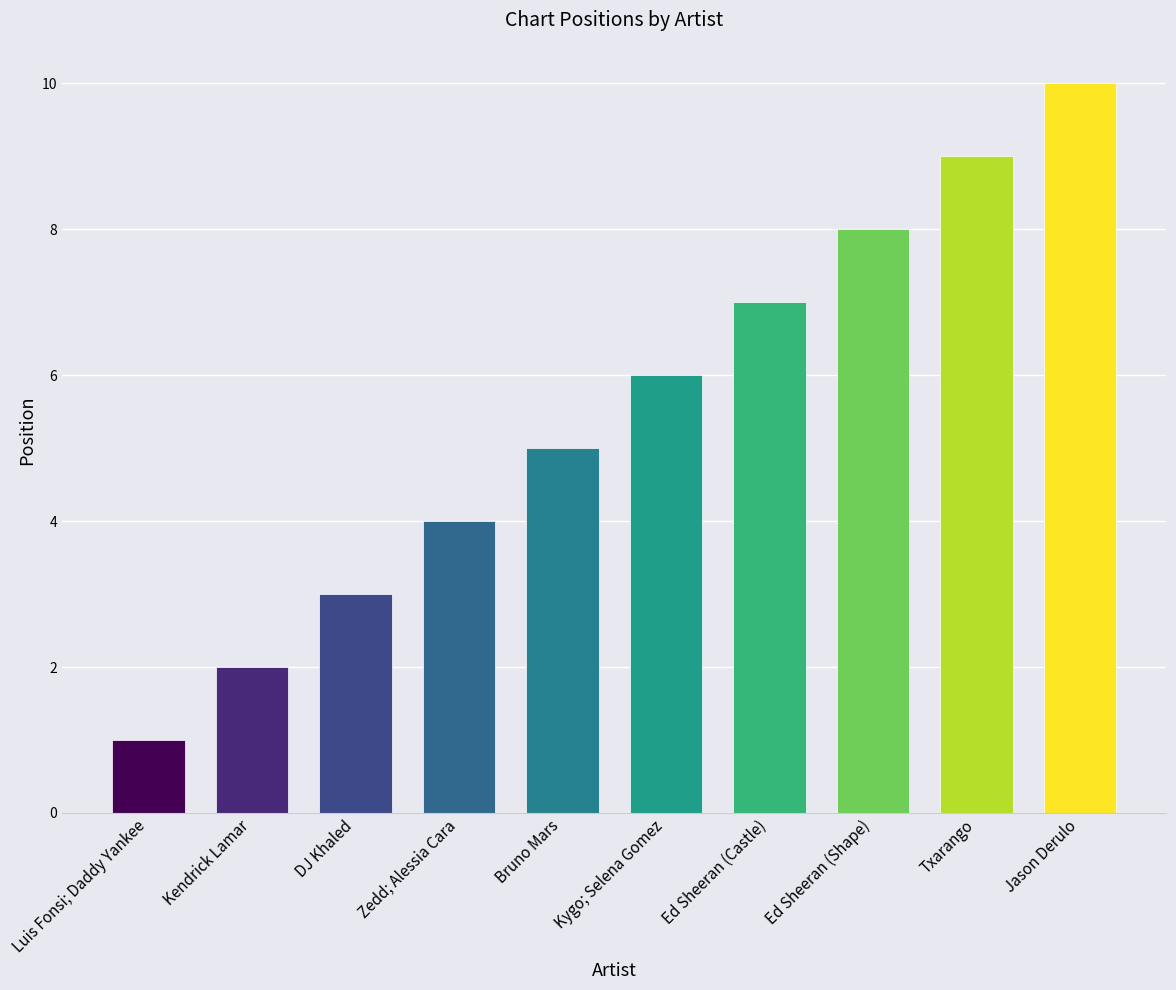

Read the value at Ed Sheeran (Shape).

8